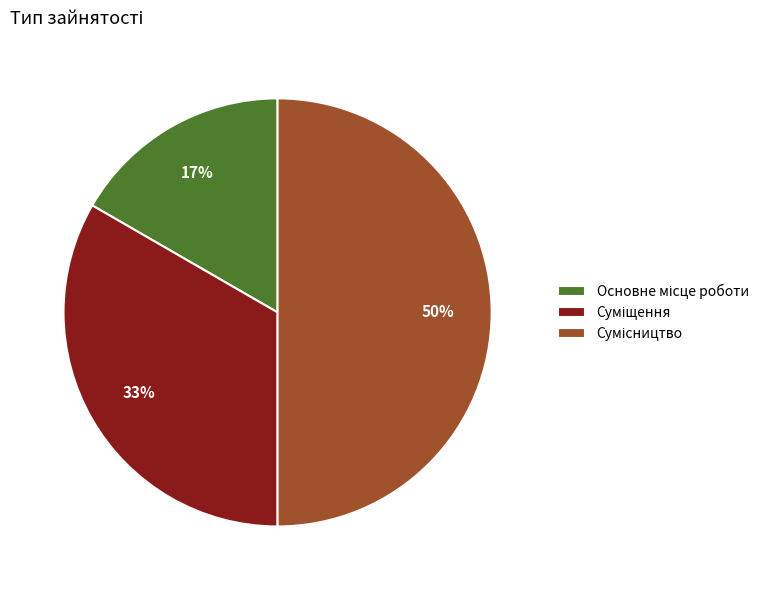

To the nearest percent, what is the difference between the largest and smallest slice percentages?

33%